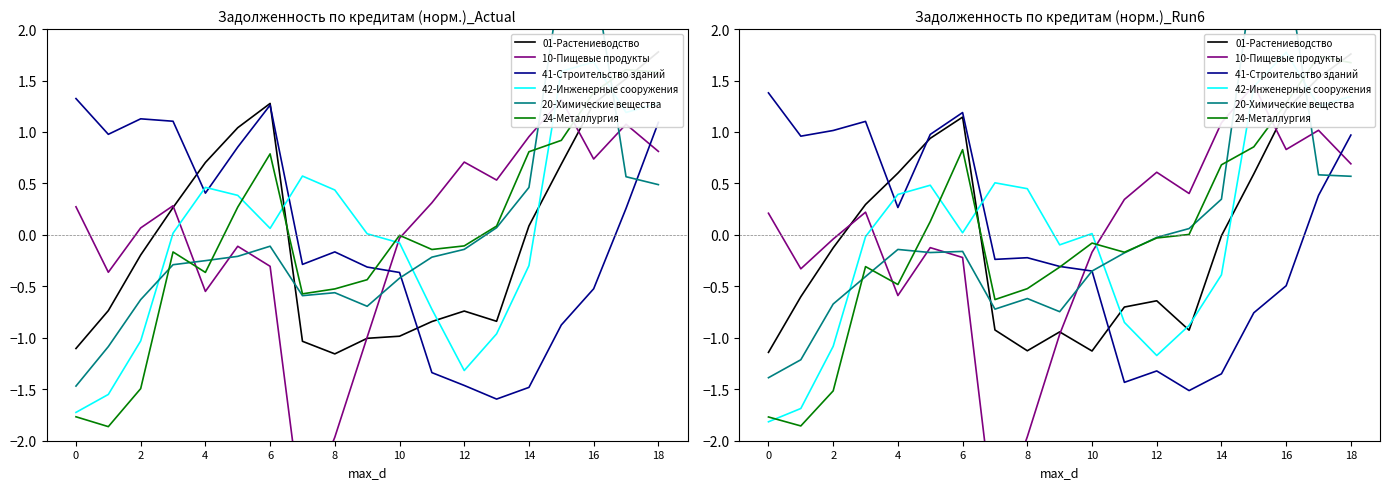

What is the difference between the second highest and second lowest values in the 01-Растениеводство series?

2.7